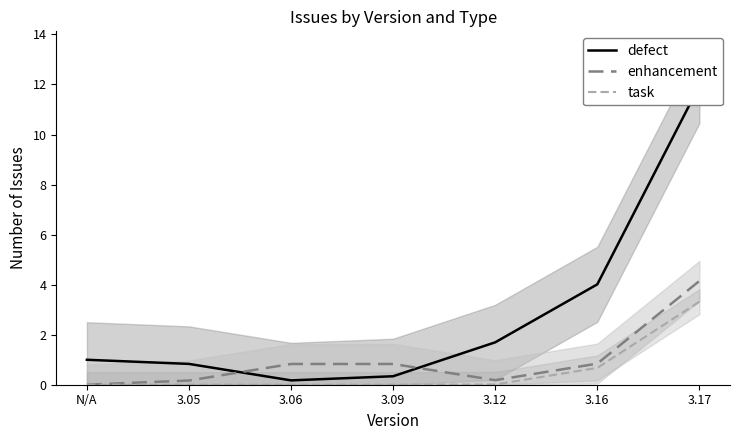

Rank the series by their maximum value, from lowest to highest.

task, enhancement, defect